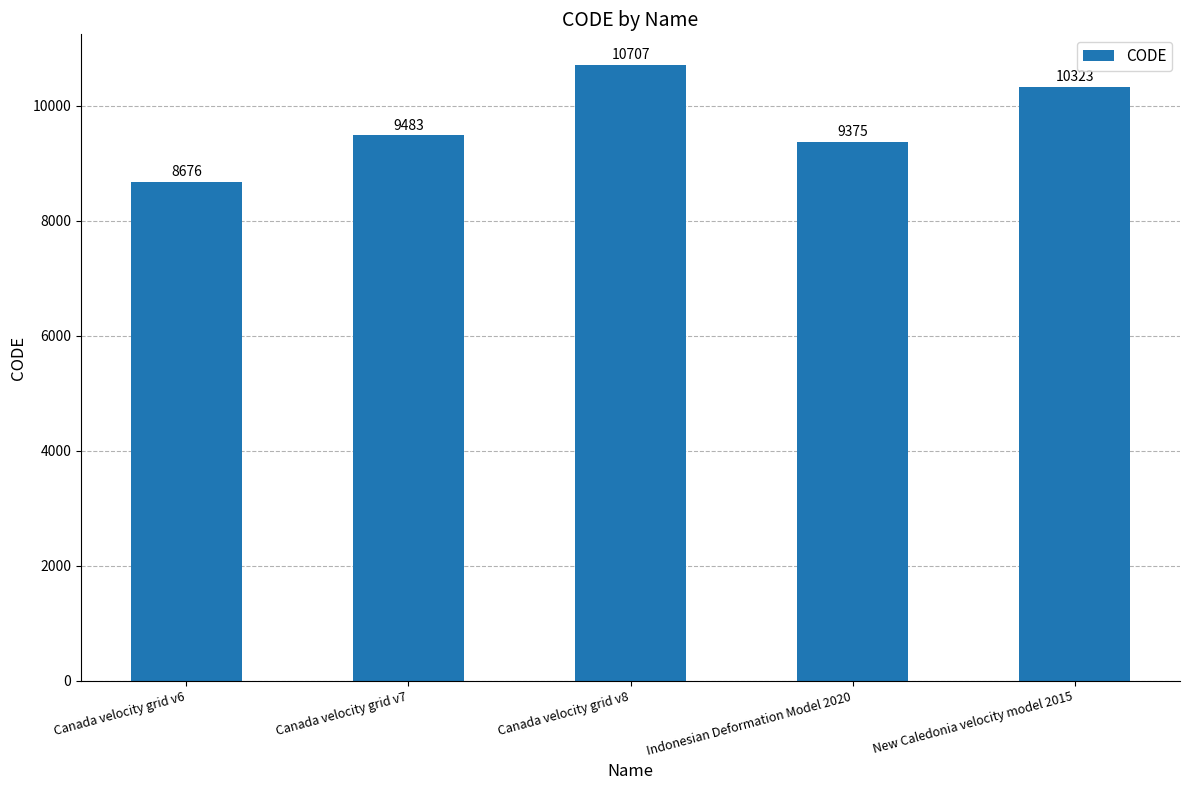

List the labels in order of value, smallest first.

Canada velocity grid v6, Indonesian Deformation Model 2020, Canada velocity grid v7, New Caledonia velocity model 2015, Canada velocity grid v8